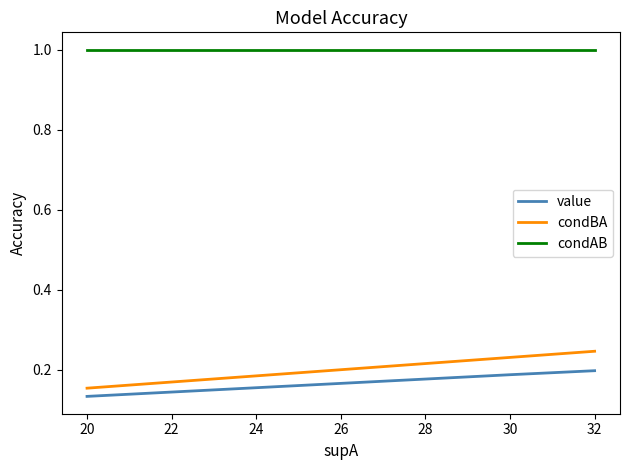

Does the chart have visible grid lines?

No